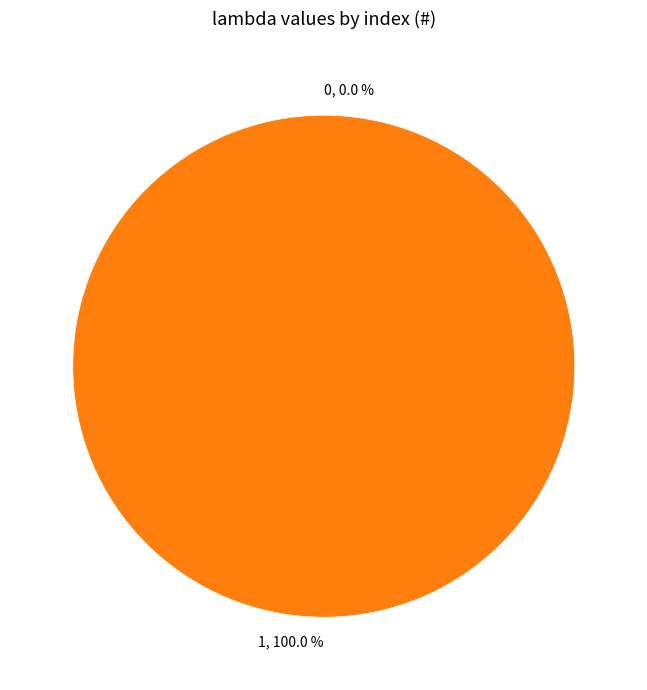

Is there any slice that represents more than half of the pie?

Yes